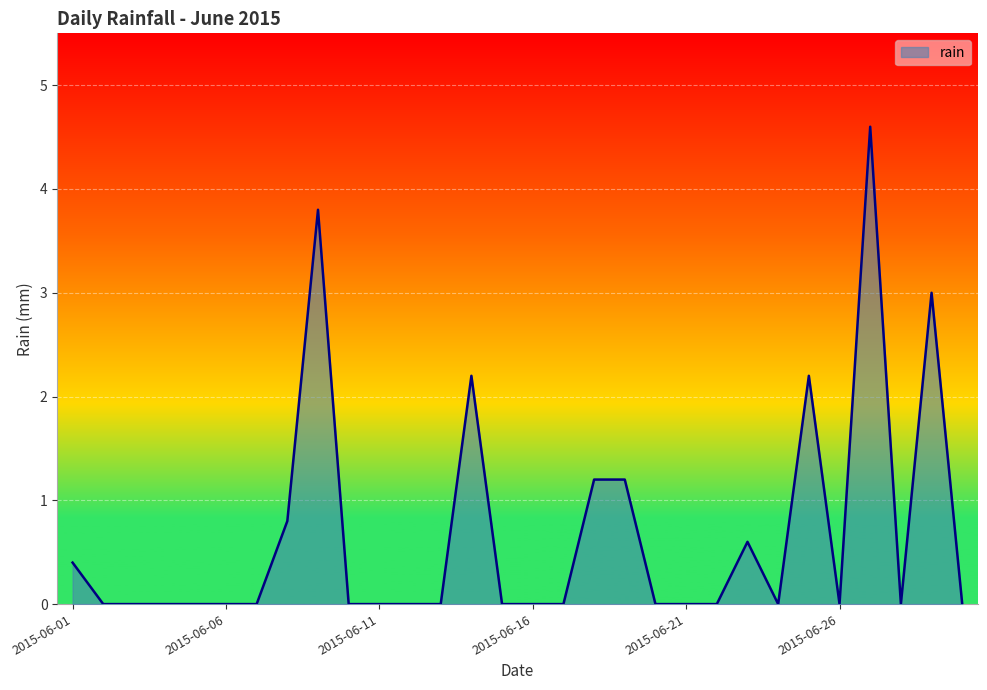

Does the chart have visible grid lines?

Yes